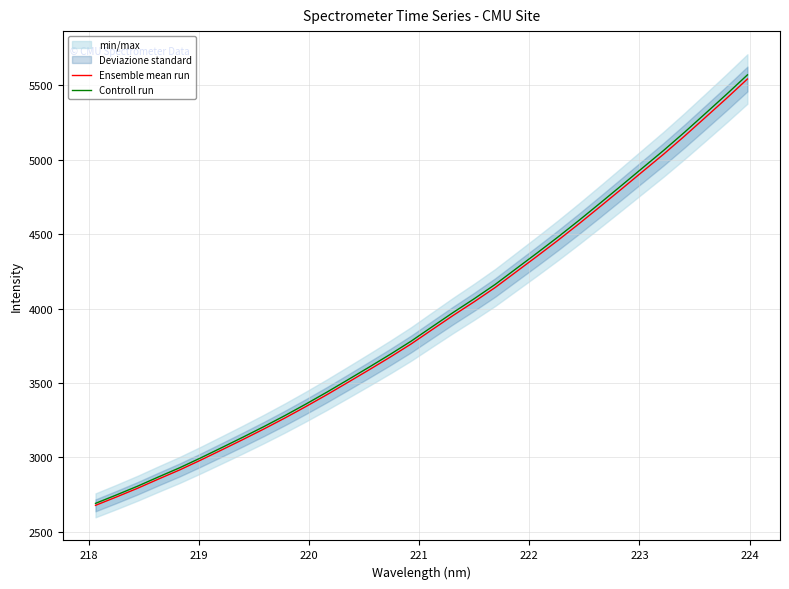

What is the highest value of the Controll run series?

5570.0